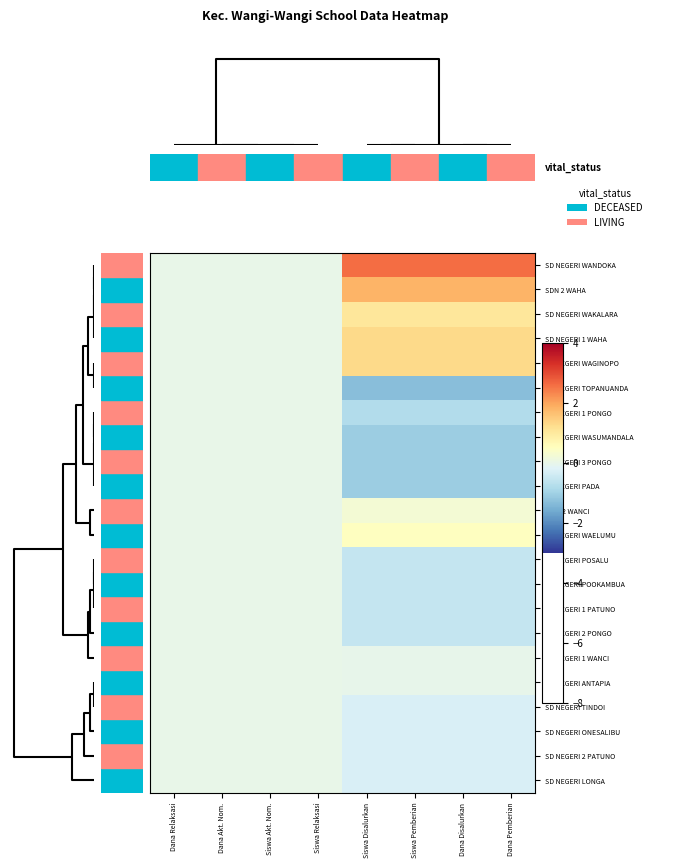

How many distinct data groups are displayed?

22